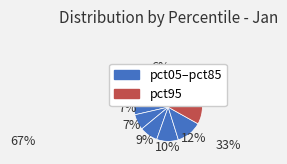

How many segments does this pie chart have?

10